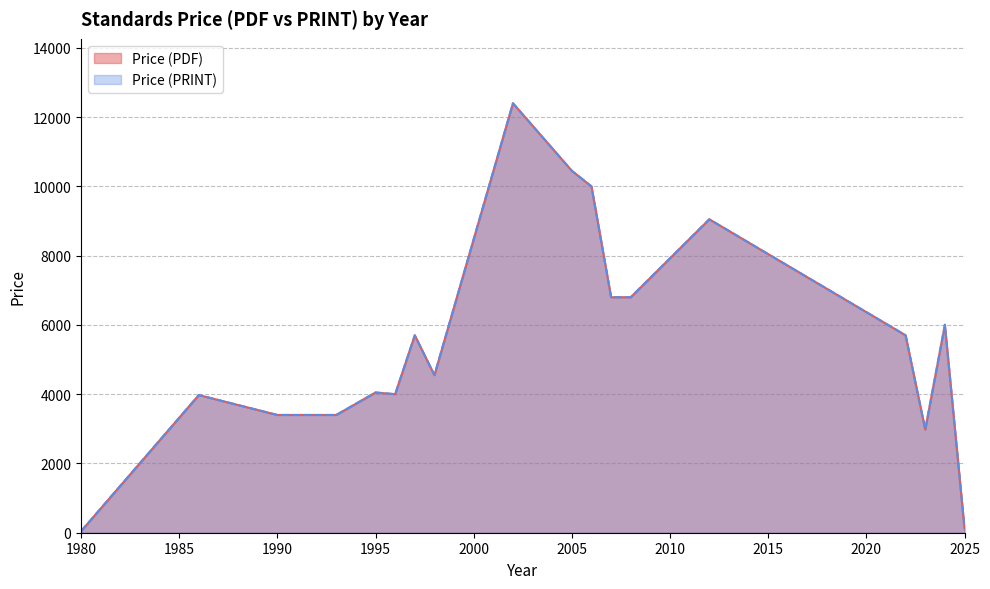

At which label does Price (PDF) reach its minimum?

1980